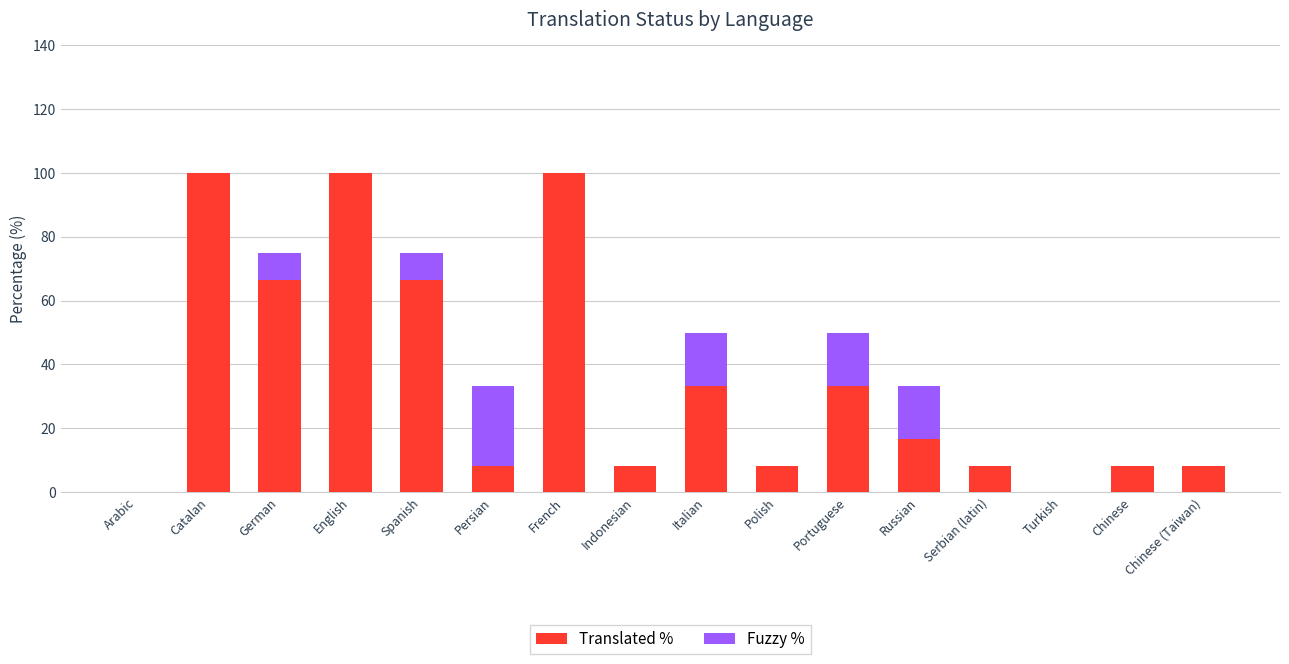

What is the approximate value of Translated % at Indonesian?

8.3